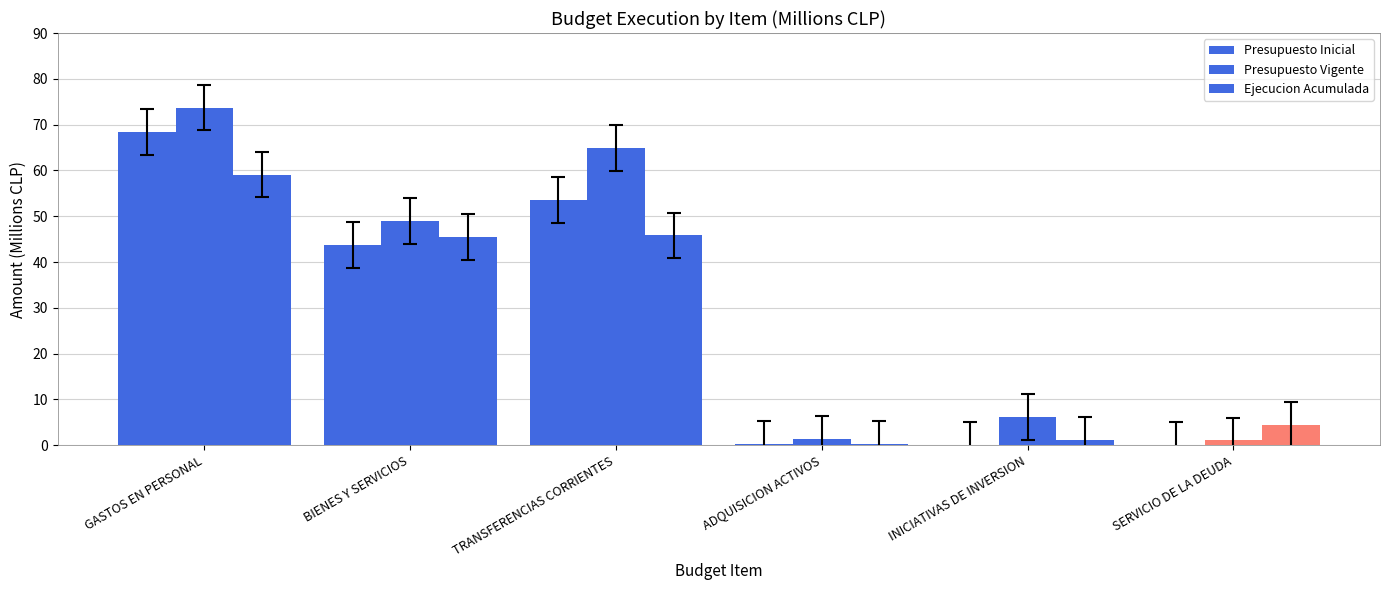

Count the number of data series in this chart.

3